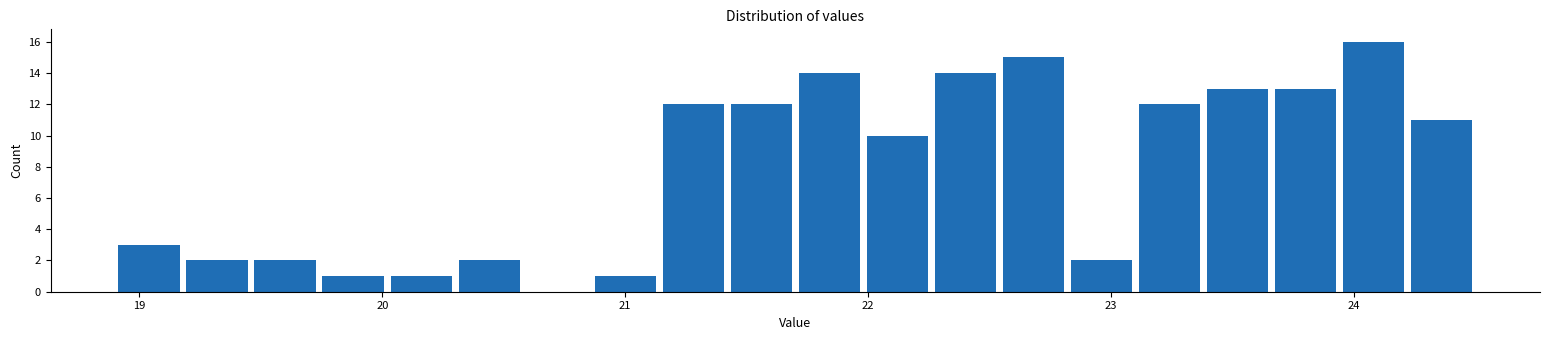

Around what value on the x-axis is the tallest bar? Give the approximate position of its centre, as read against the axis.

24.1